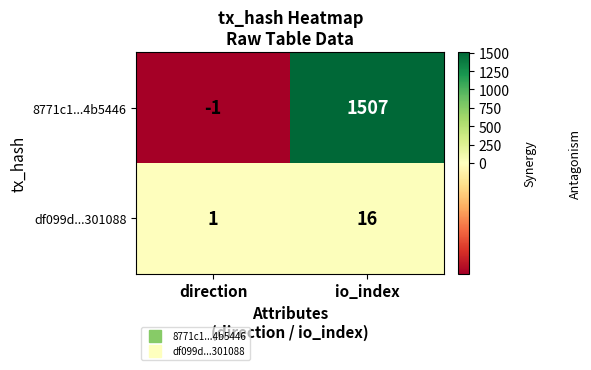

Which category has the highest value in the 8771c1...4b5446 series?

io_index